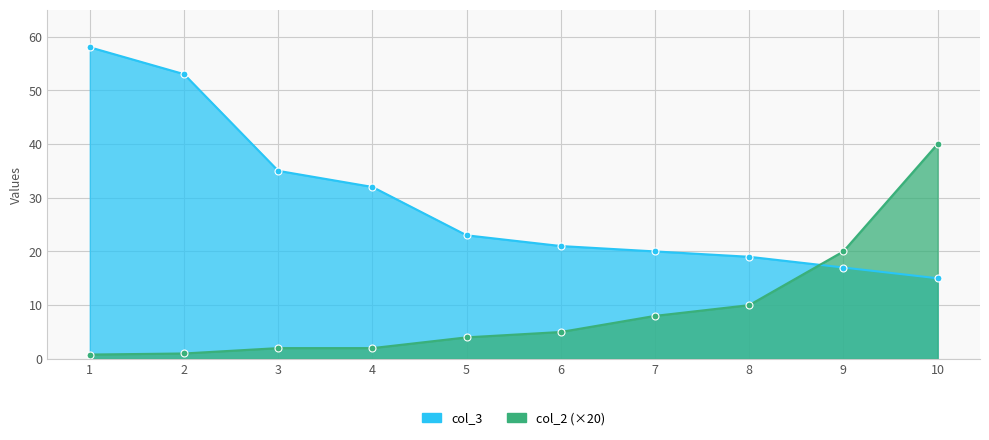

Where does the col_2 series first go above 5?

7